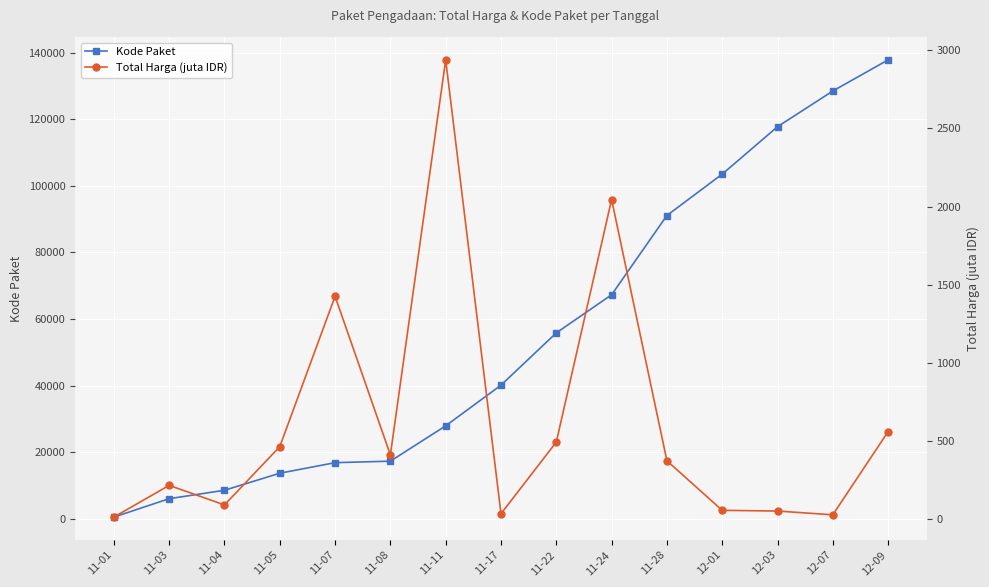

List the series in order of their peak value, lowest first.

Total Harga (juta IDR), Kode Paket